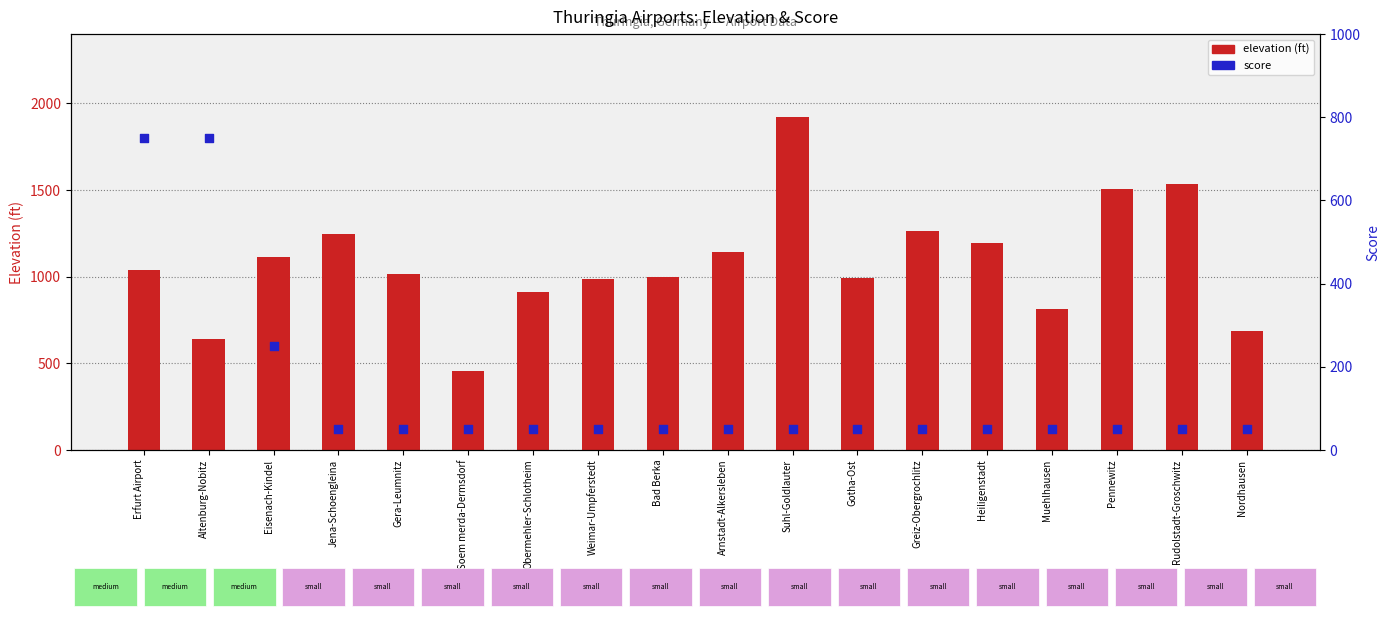

Which series reaches the minimum Y coordinate?

score